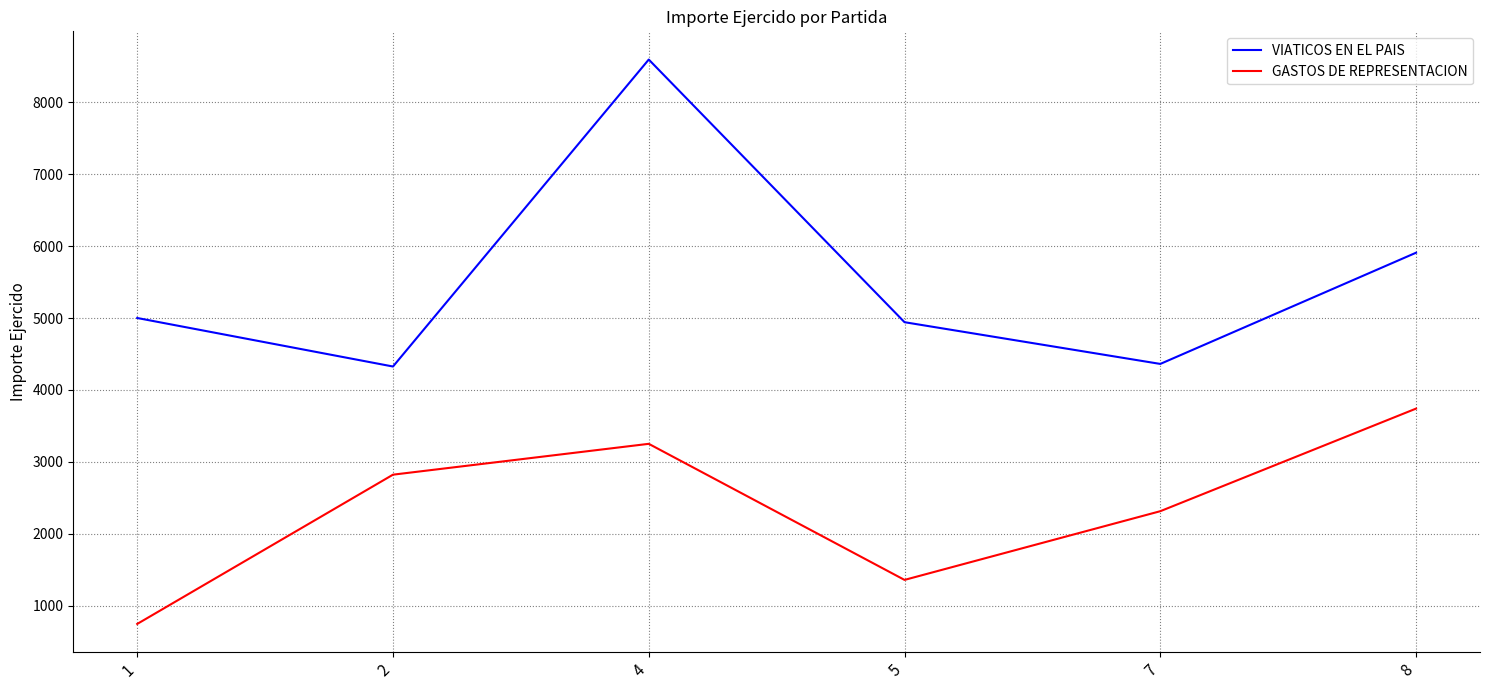

Is it true that GASTOS DE REPRESENTACION equals 2821.0 at 2?

True